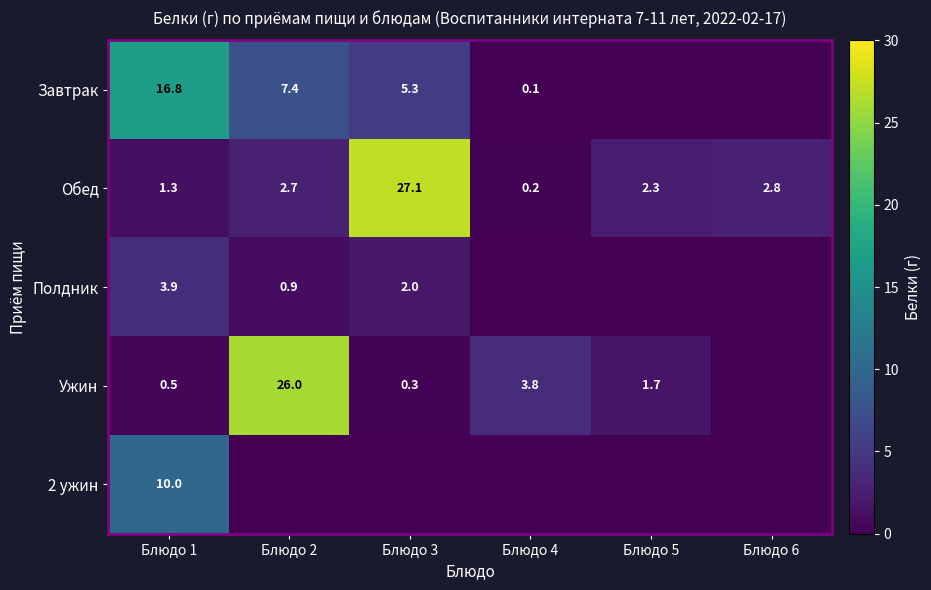

What is the sum of the Ужин values at Блюдо 3 and Блюдо 1?

0.8